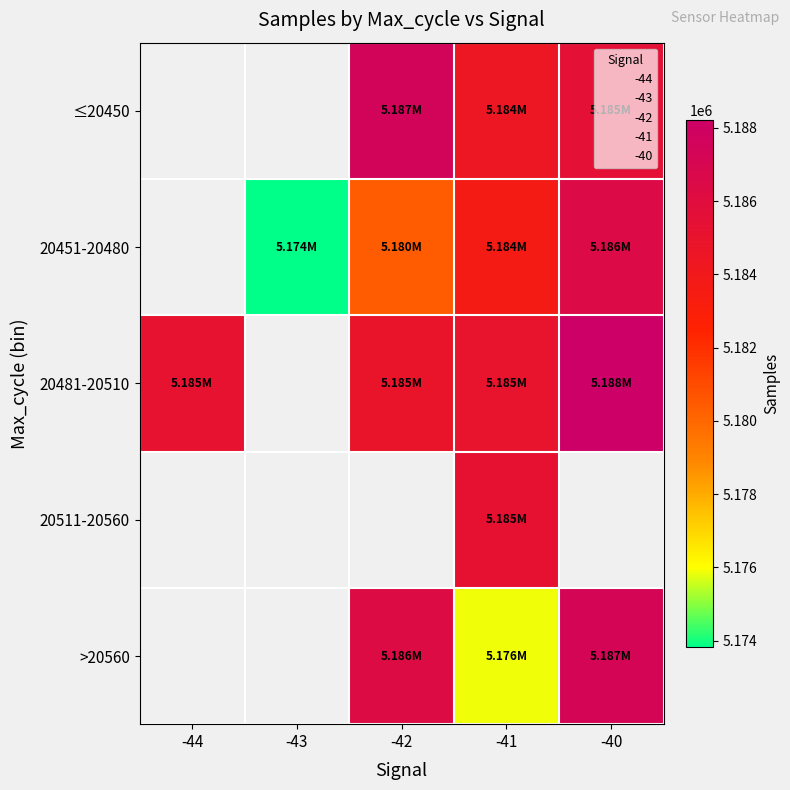

Between -42 and -41, which series saw the biggest shift?

>20560